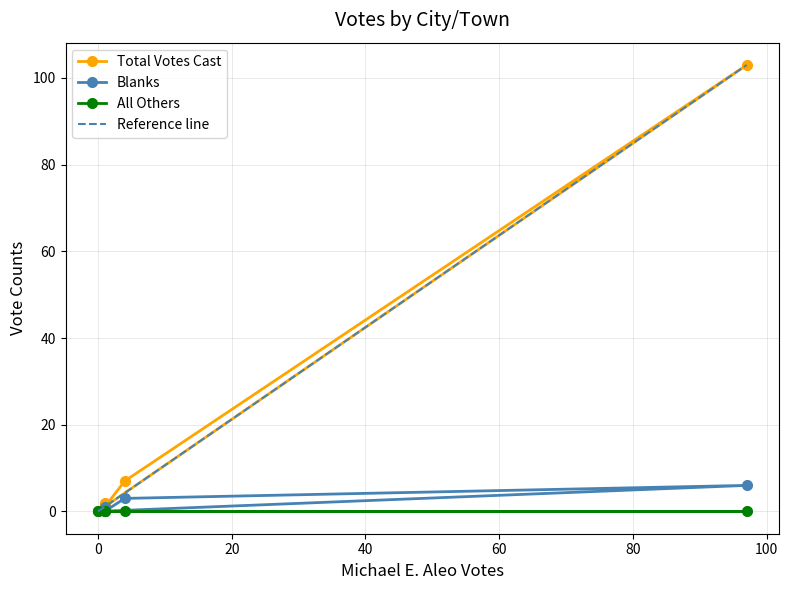

What is the highest value of the Reference line series?

103.0